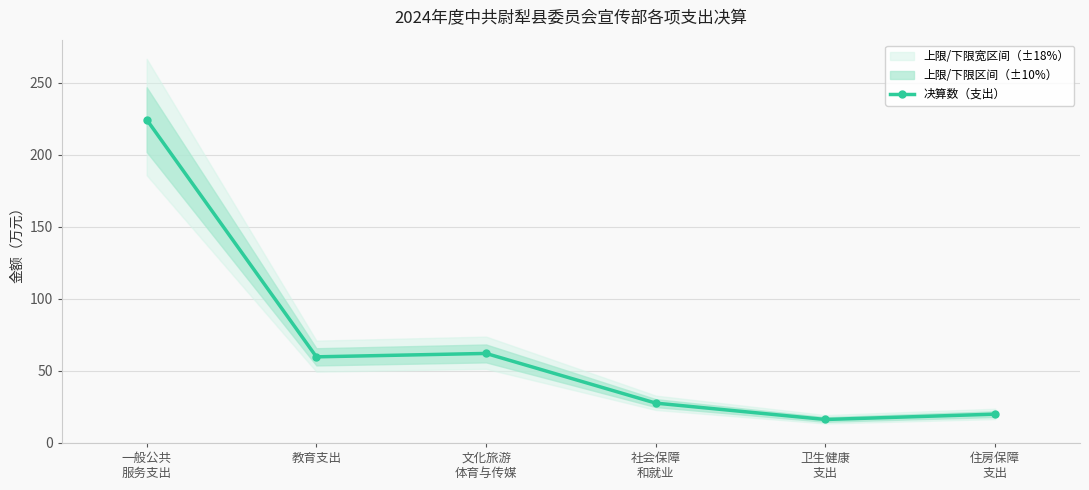

How many categories are shown in the chart?

6